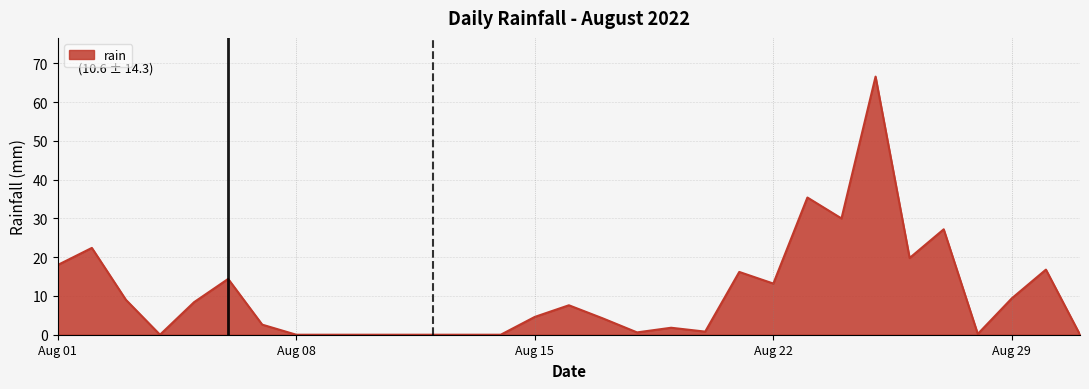

Does the chart have visible grid lines?

Yes